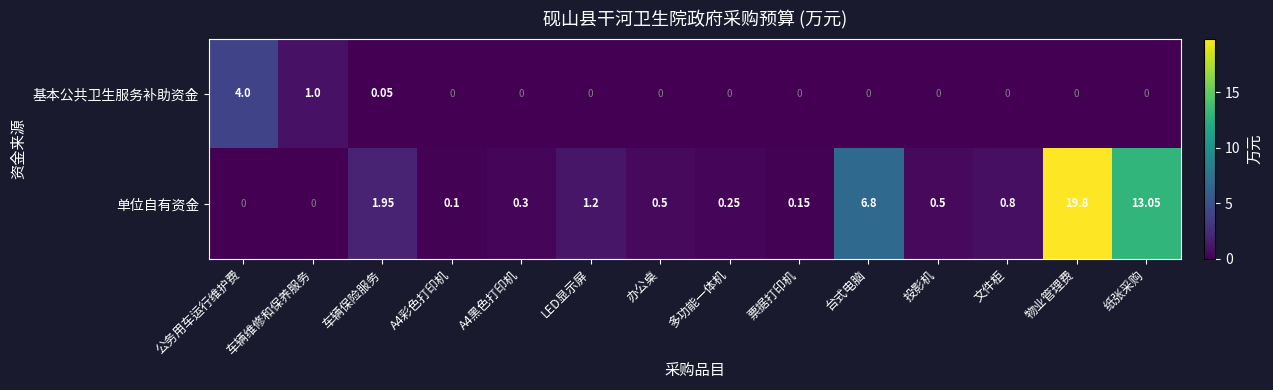

How many categories are shown in the chart?

14